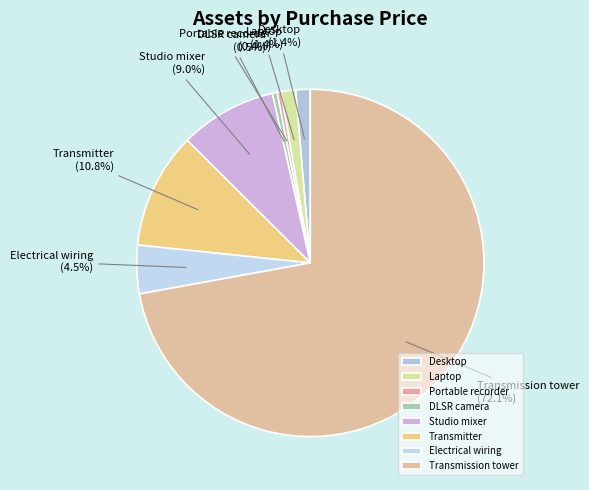

Count the number of slices in the pie.

8